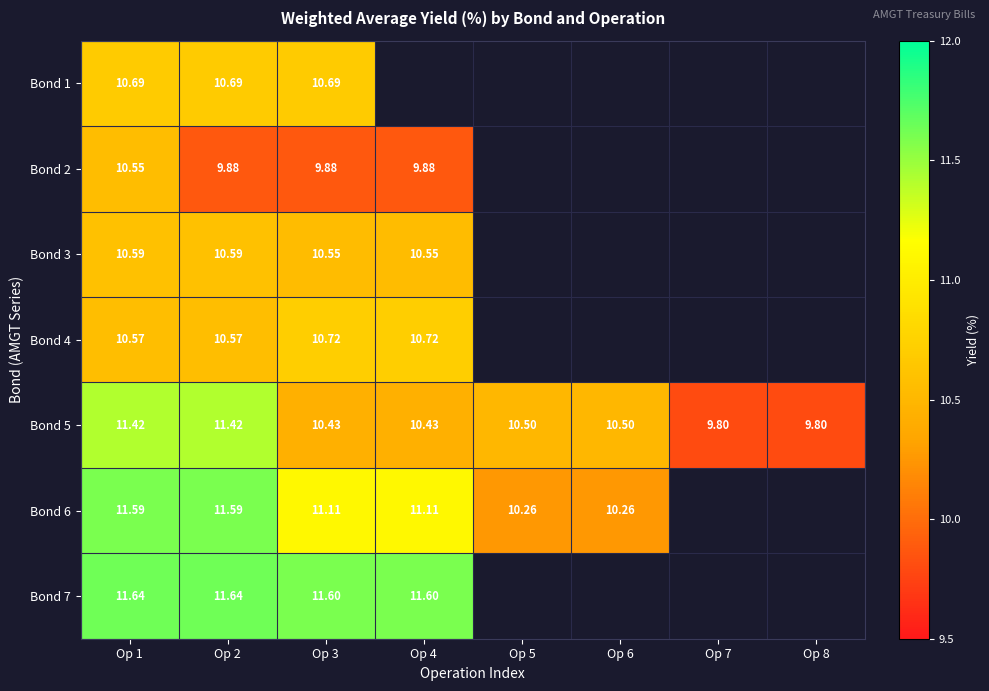

What is the maximum value shown in the chart?

11.6